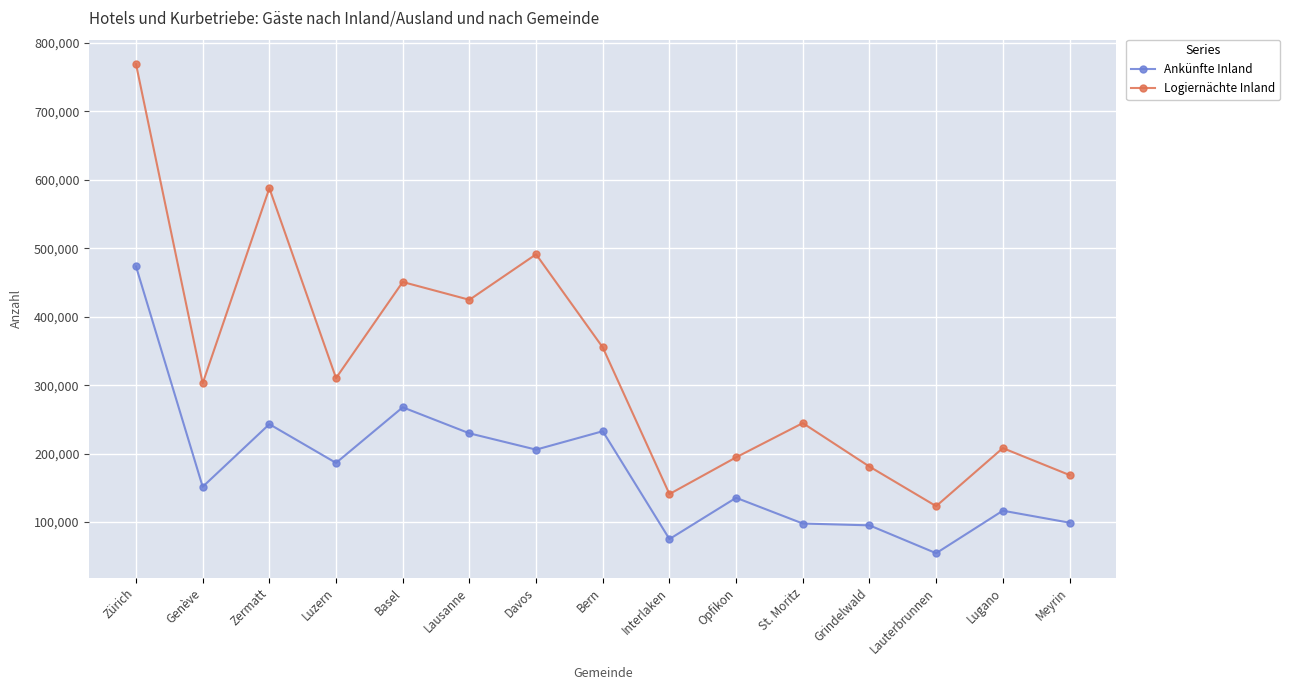

Rank the categories by Logiernächte Inland value from lowest to highest.

Lauterbrunnen, Interlaken, Meyrin, Grindelwald, Opfikon, Lugano, St. Moritz, Genève, Luzern, Bern, Lausanne, Basel, Davos, Zermatt, Zürich